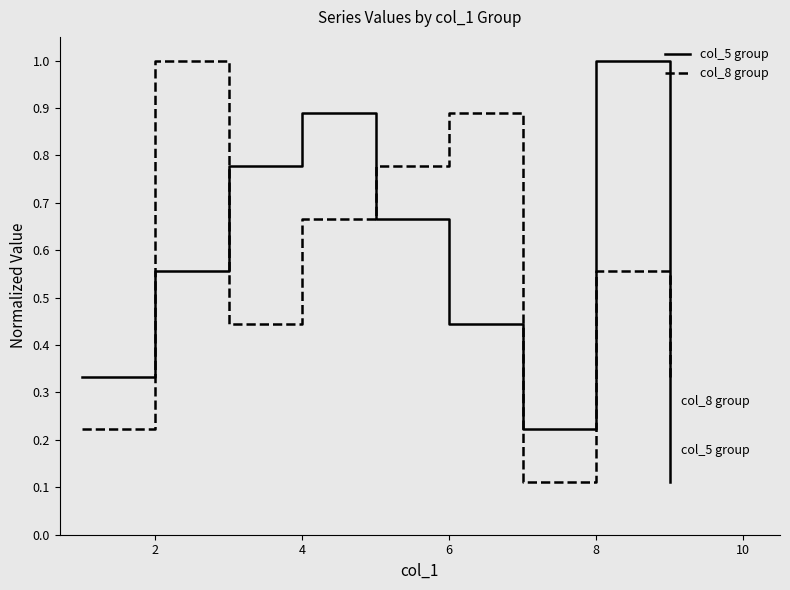

Which series ends up on top after the final intersection of col_8 group and col_5 group?

col_8 group